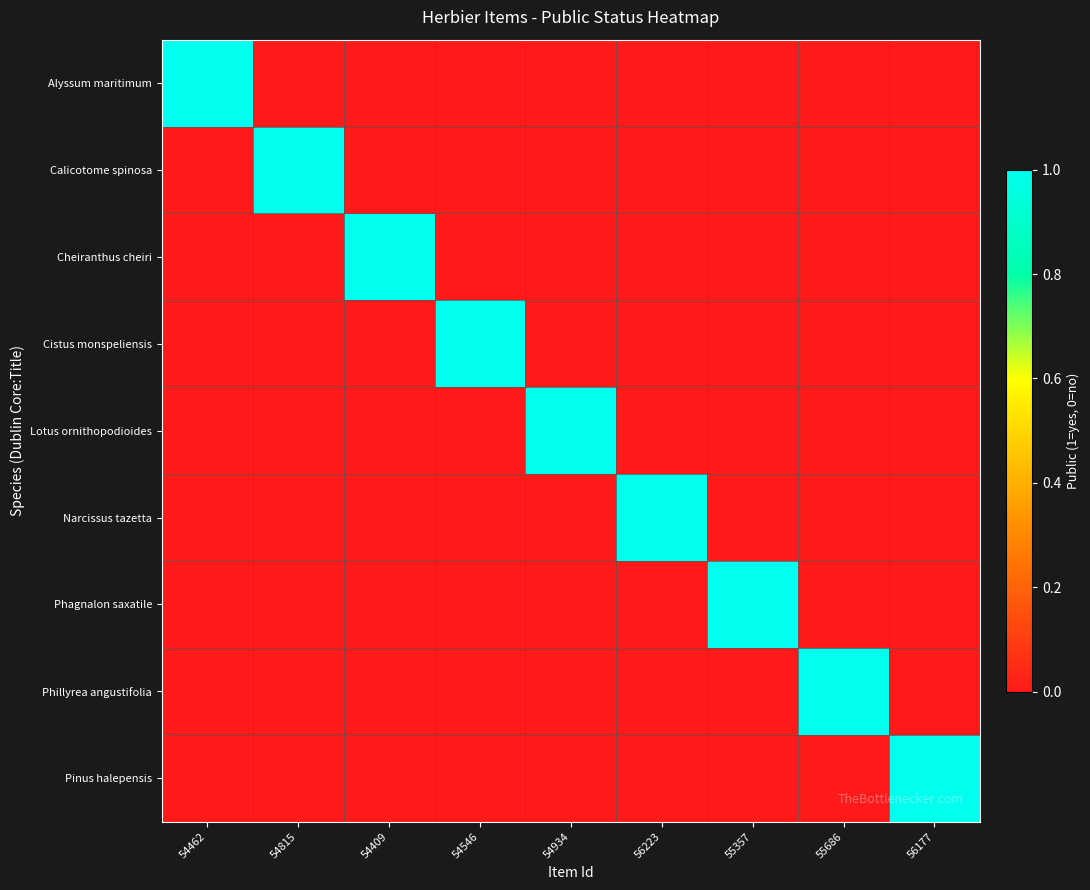

Rank the series by their maximum value, from lowest to highest.

Alyssum maritimum, Calicotome spinosa, Cheiranthus cheiri, Cistus monspeliensis, Lotus ornithopodioides, Narcissus tazetta, Phagnalon saxatile, Phillyrea angustifolia, Pinus halepensis